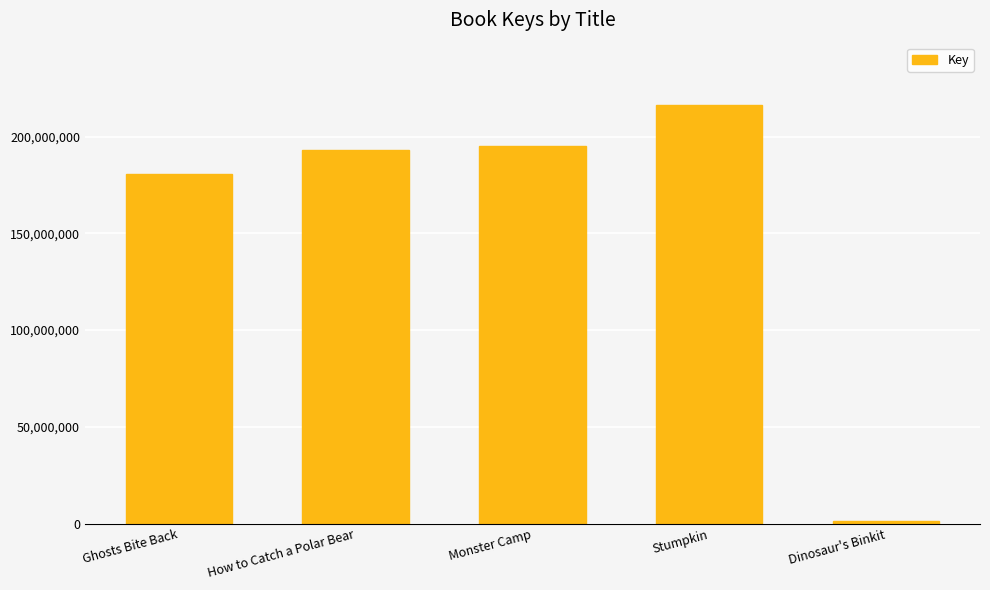

Which has a higher value, Ghosts Bite Back or Monster Camp?

Monster Camp